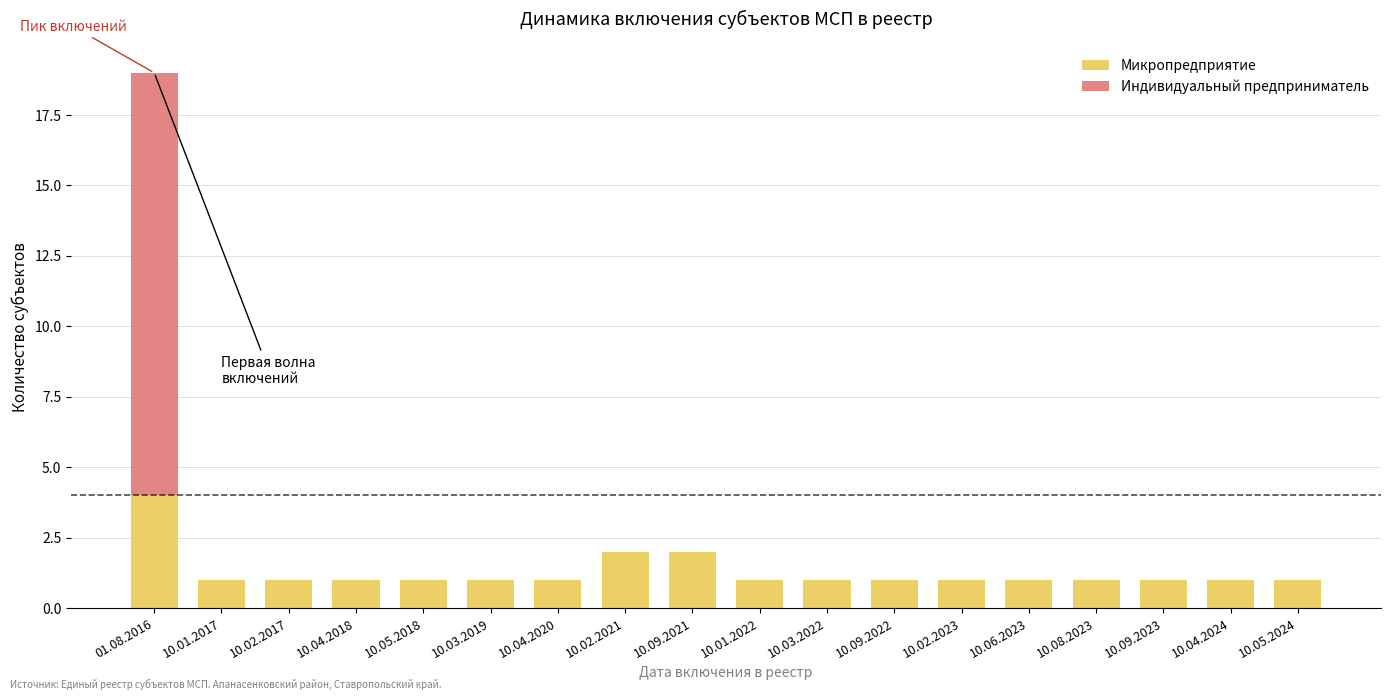

Does the chart contain stacked bars?

Yes